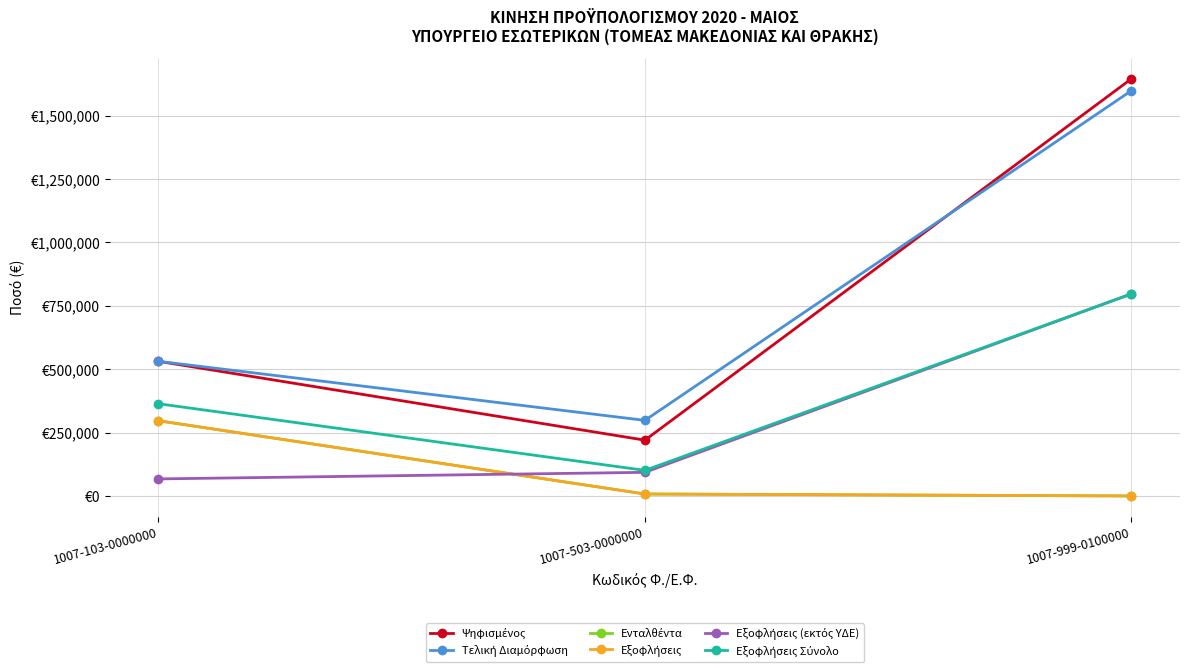

What is the maximum value shown in the chart?

1645000.0